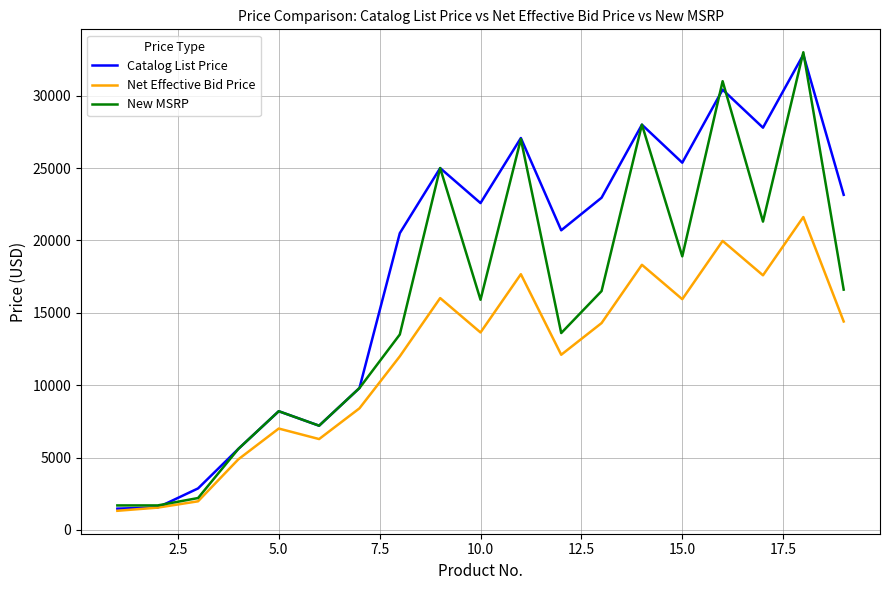

Which series has the largest total across all categories?

Catalog List Price